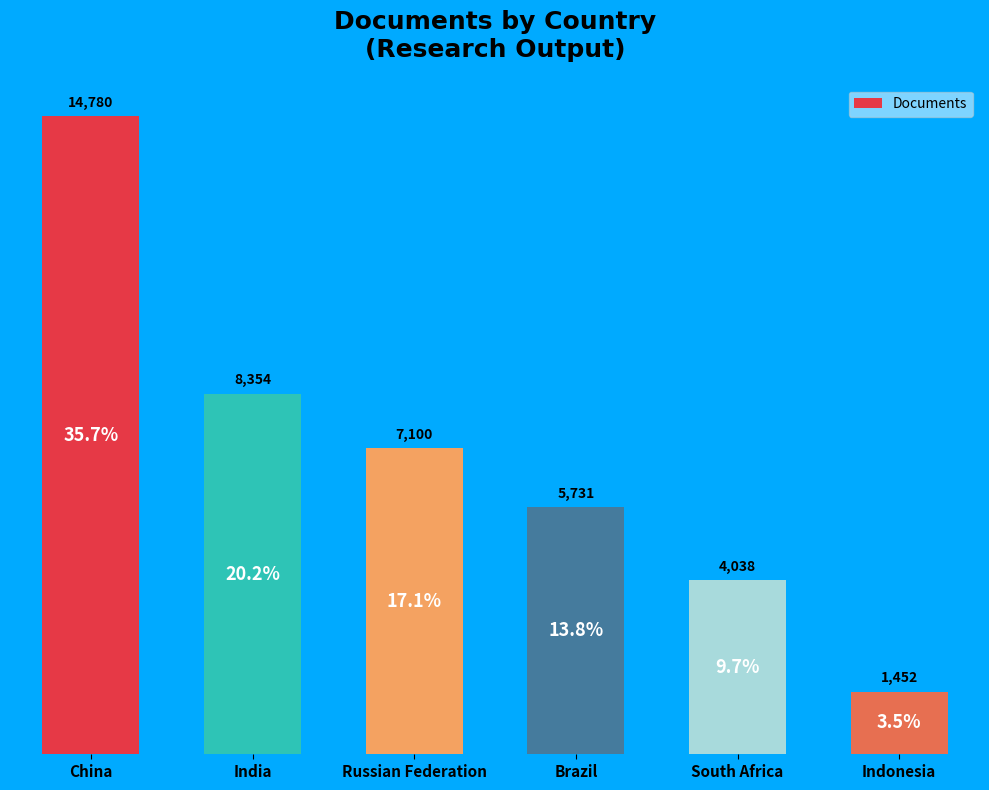

Which label corresponds to the smallest value in the chart?

Indonesia